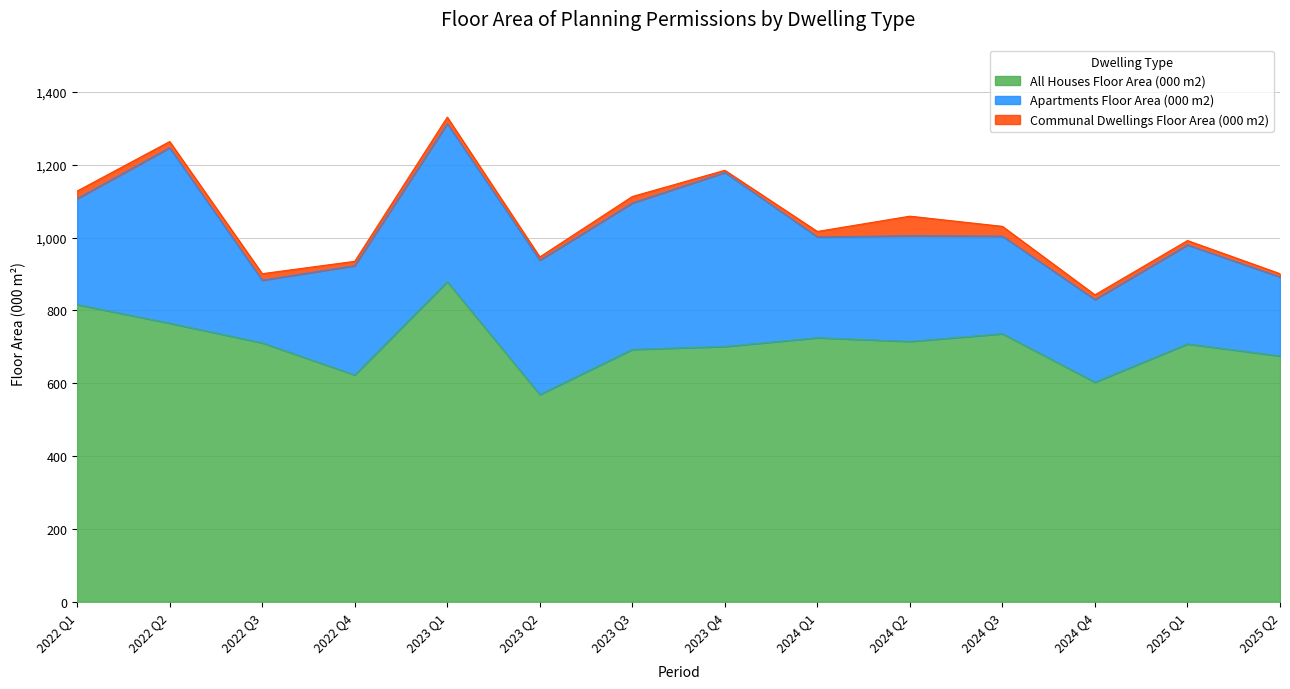

Reading left to right, list all the values displayed in this chart.

All Houses Floor Area (000 m2): 2022 Q1=816	2022 Q2=765	2022 Q3=711	2022 Q4=623	2023 Q1=879	2023 Q2=569	2023 Q3=693	2023 Q4=701	2024 Q1=725	2024 Q2=715	2024 Q3=736	2024 Q4=603	2025 Q1=708	2025 Q2=675
Apartments Floor Area (000 m2): 2022 Q1=291	2022 Q2=482	2022 Q3=172	2022 Q4=300	2023 Q1=434	2023 Q2=369	2023 Q3=402	2023 Q4=478	2024 Q1=277	2024 Q2=290	2024 Q3=268	2024 Q4=227	2025 Q1=272	2025 Q2=217
Communal Dwellings Floor Area (000 m2): 2022 Q1=21	2022 Q2=17	2022 Q3=18	2022 Q4=12	2023 Q1=18	2023 Q2=9	2023 Q3=18	2023 Q4=6	2024 Q1=15	2024 Q2=54	2024 Q3=27	2024 Q4=13	2025 Q1=12	2025 Q2=9